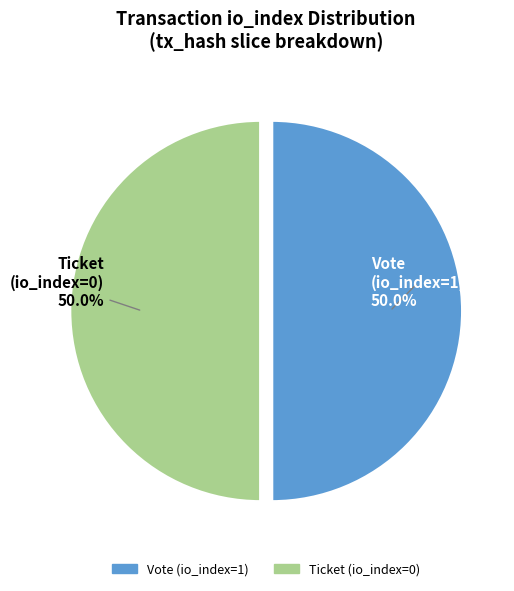

What is the ratio of the value at Vote (io_index=1) to the value at Ticket (io_index=0)?

1.0